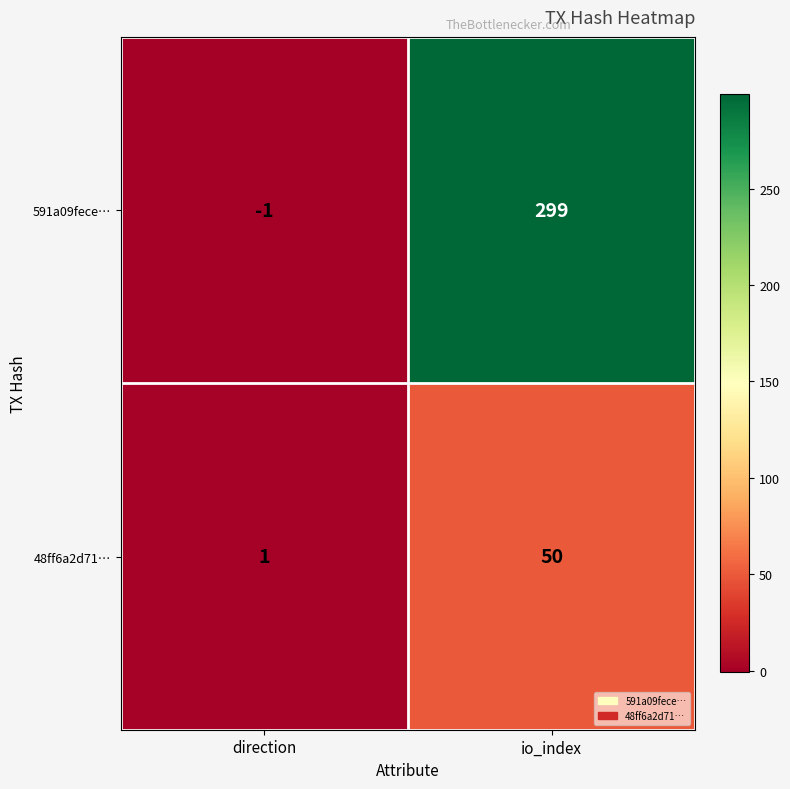

Which series has the widest spread of values?

591a09fece…